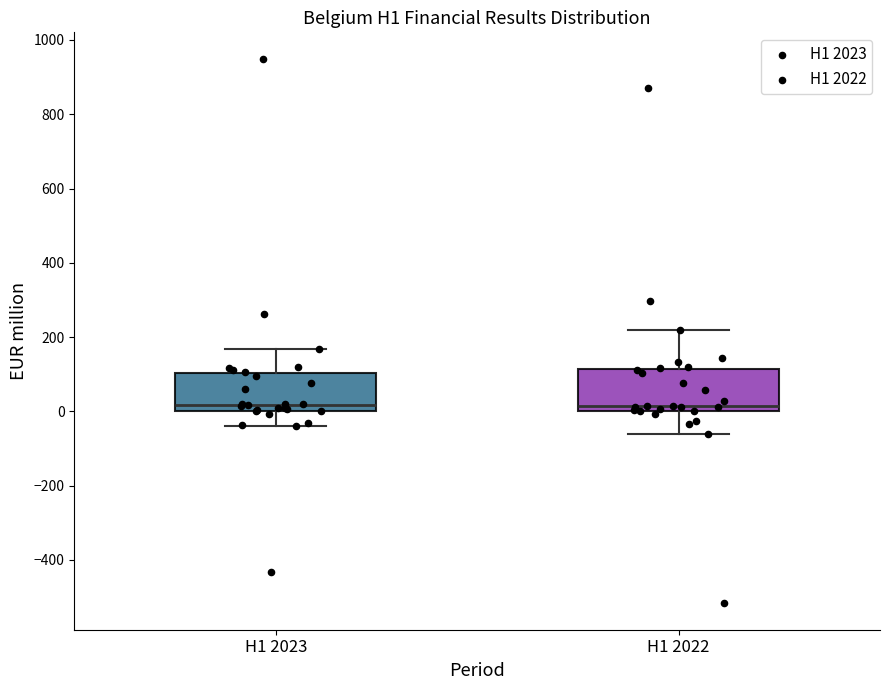

Reading left to right, read every box against the y-axis: the position of its median line, the range the box covers, and the ends of its whiskers. The values are not printed on the chart, so give them approximately, as read against the axis.

H1 2023: median 20, box 0 to 100, whiskers -40 to 160
H1 2022: median 20, box 0 to 120, whiskers -60 to 220